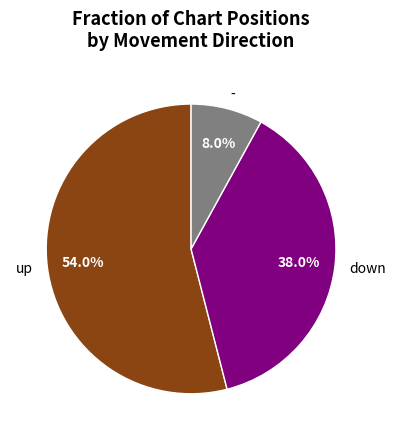

What is the ratio of the value at - to the value at down?

0.2